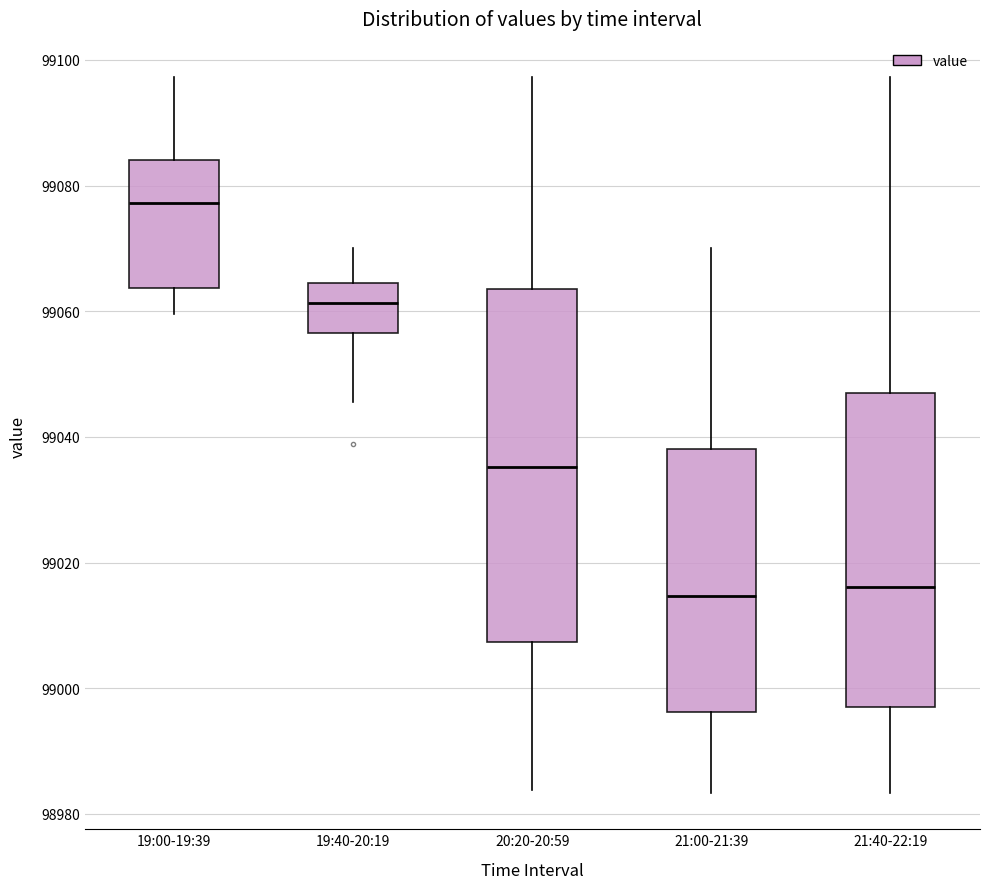

Reading left to right, transcribe this box plot: for each box, give where its median line is, the range the box spans, and where its two whiskers end, as read against the y-axis. The values are not printed on the chart, so give them approximately, as read against the axis.

19:00-19:39: median 99078, box 99064 to 99084, whiskers 99060 to 99098
19:40-20:19: median 99062, box 99056 to 99064, whiskers 99046 to 99070
20:20-20:59: median 99036, box 99008 to 99064, whiskers 98984 to 99098
21:00-21:39: median 99014, box 98996 to 99038, whiskers 98984 to 99070
21:40-22:19: median 99016, box 98998 to 99046, whiskers 98984 to 99098